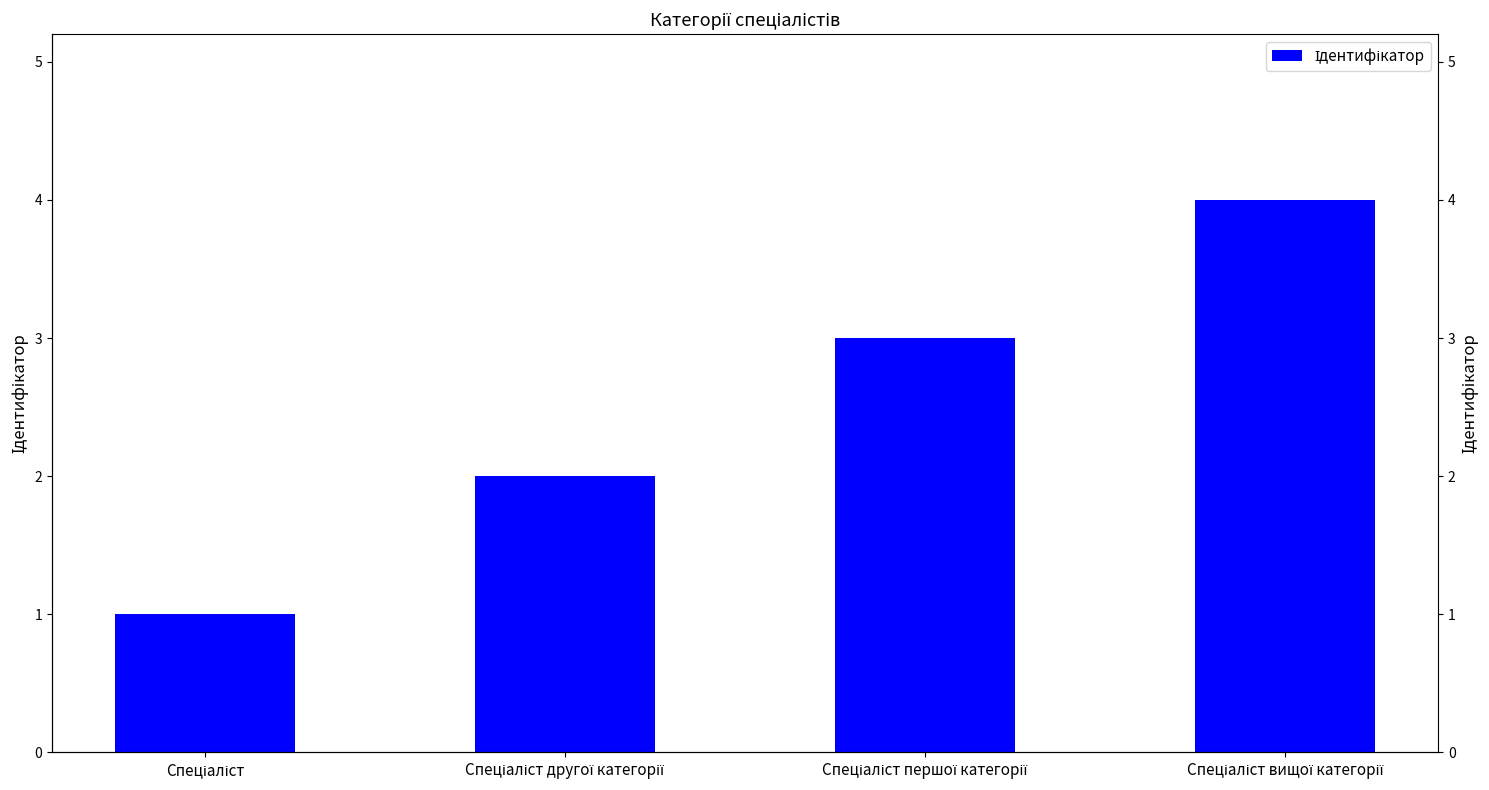

How many values are between 2 and 4?

3